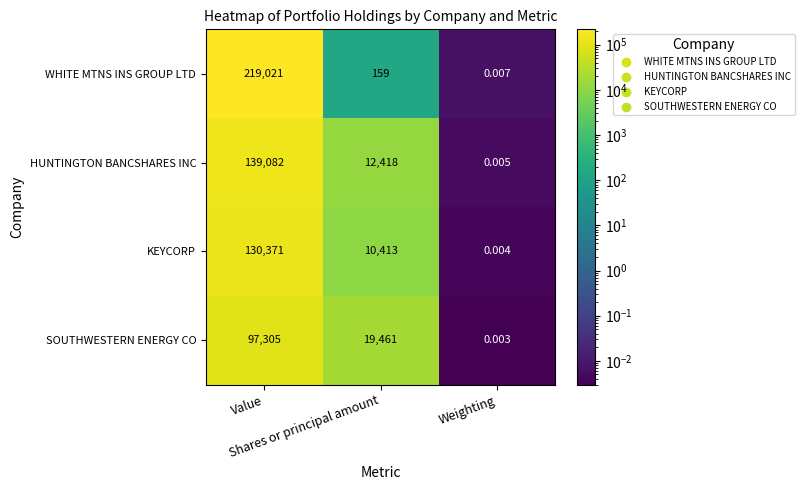

List the series in order of their peak value, lowest first.

SOUTHWESTERN ENERGY CO, KEYCORP, HUNTINGTON BANCSHARES INC, WHITE MTNS INS GROUP LTD